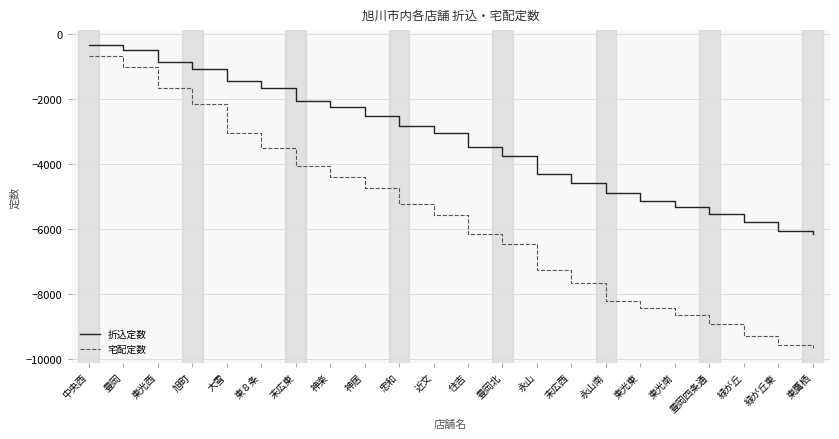

True or false: 折込定数 has more than 2 interior local peaks.

False